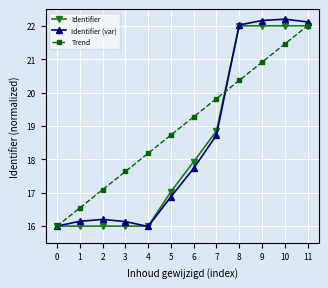

Where is Identifier (var) nearest to the value 19?

7